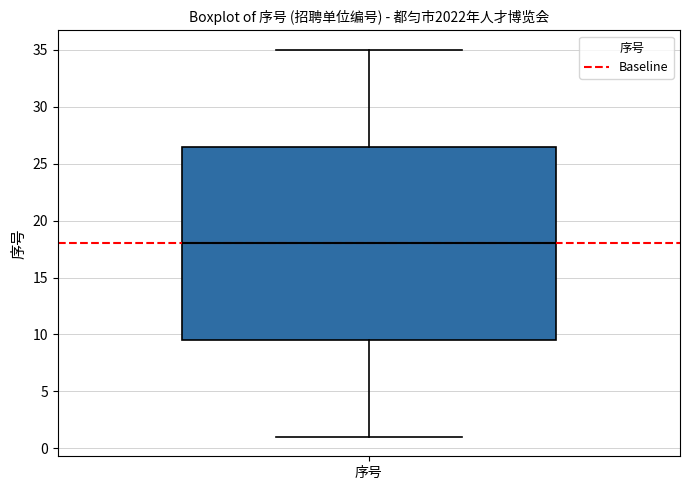

Transcribe this box plot: give where the median line is, the range the box spans, and where the two whiskers end, as read against the y-axis. The values are not printed on the chart, so give them approximately, as read against the axis.

median 18.0, box 9.5 to 26.5, whiskers 1.0 to 35.0